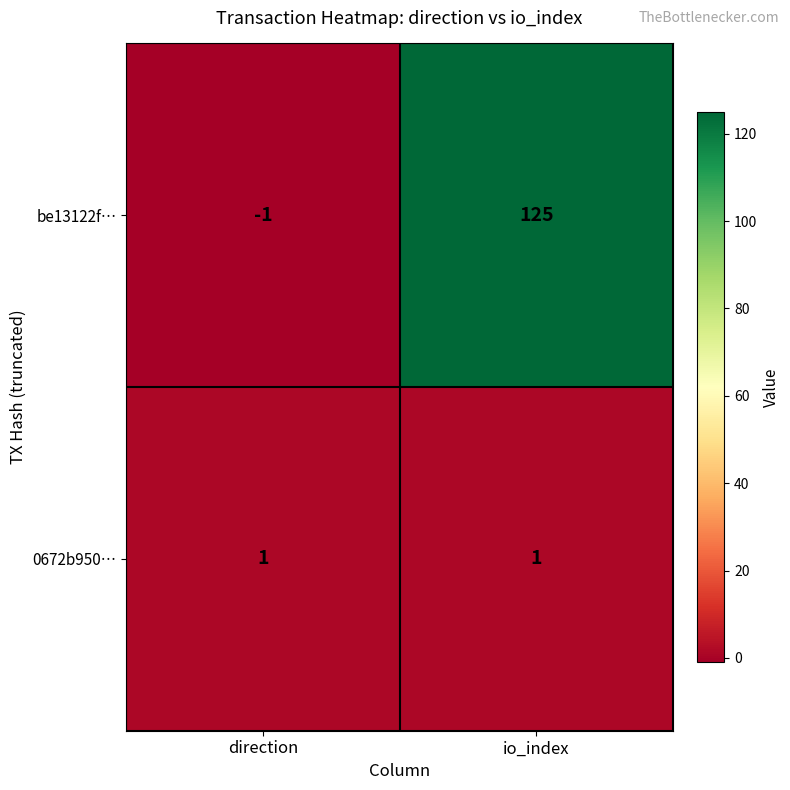

Is it true that be13122f… equals 0 at direction?

False